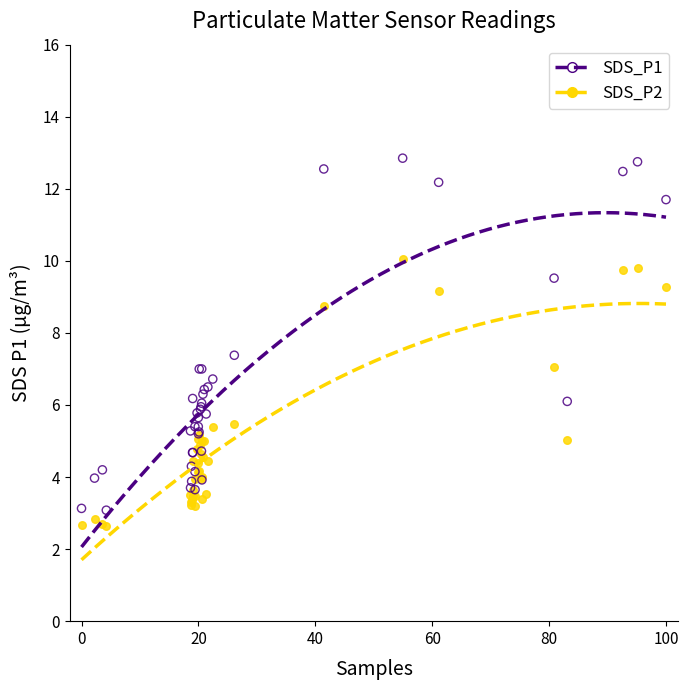

Which series reaches the maximum Y coordinate?

SDS_P1